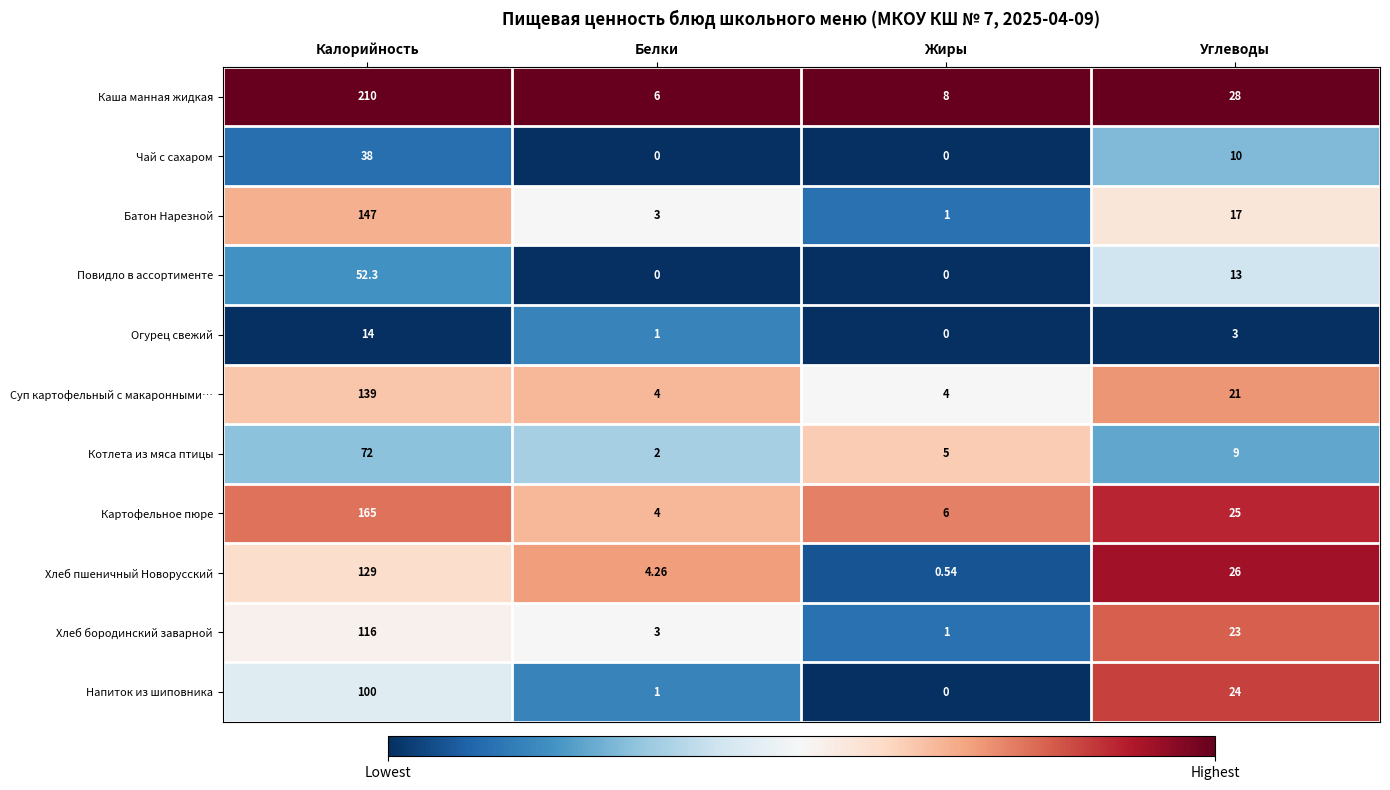

Which series has the largest total across all categories?

Каша манная жидкая